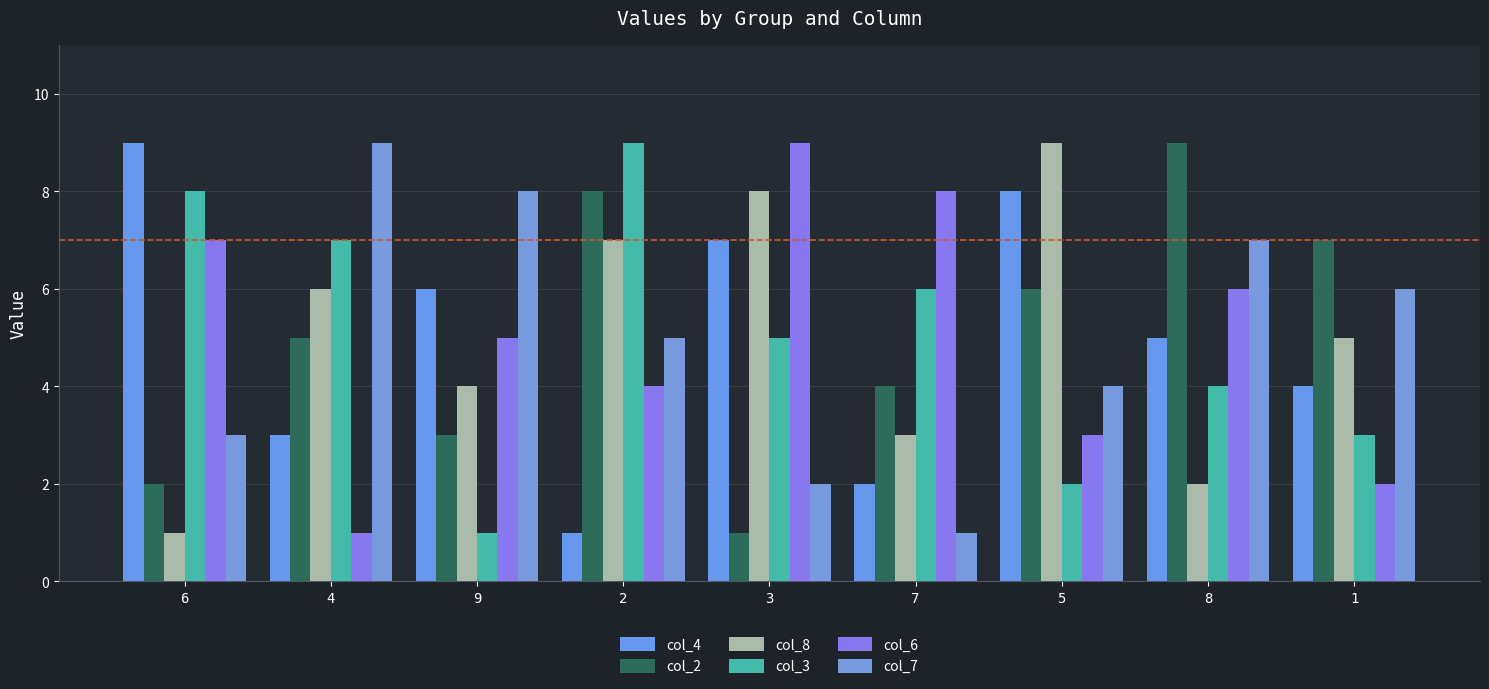

What is the label of the 1st bar from the right?

1